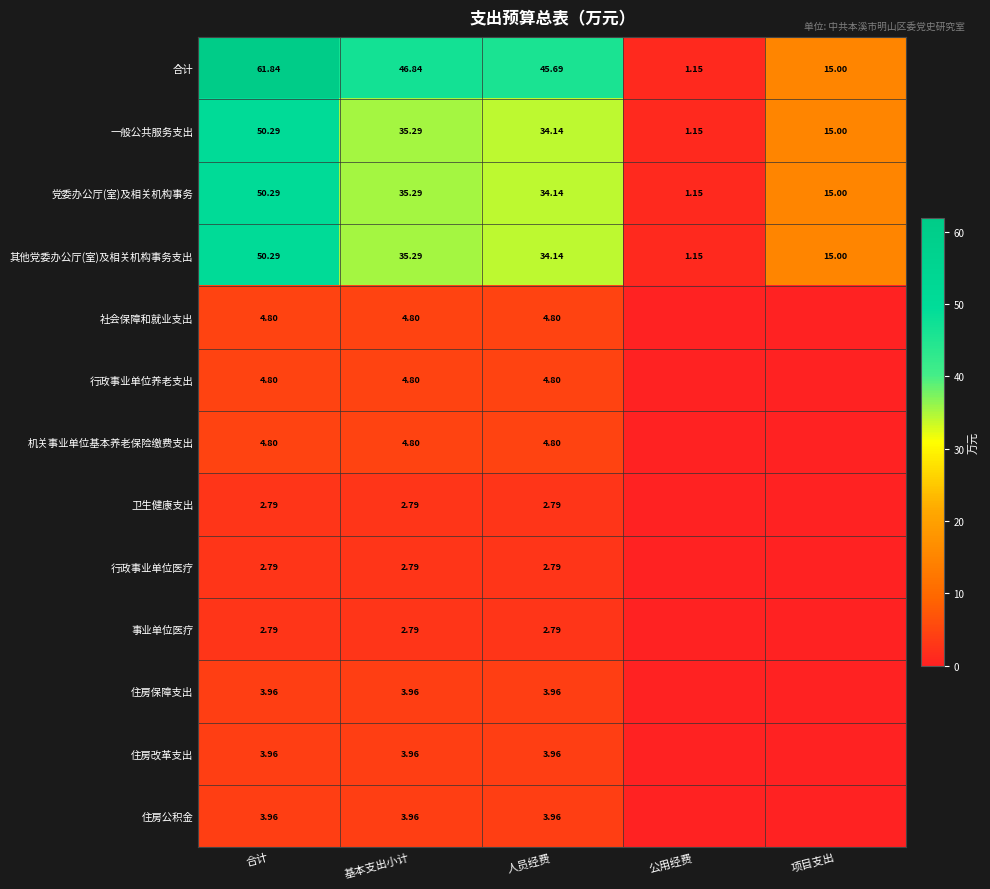

At which label is 事业单位医疗 closest to 1?

公用经费